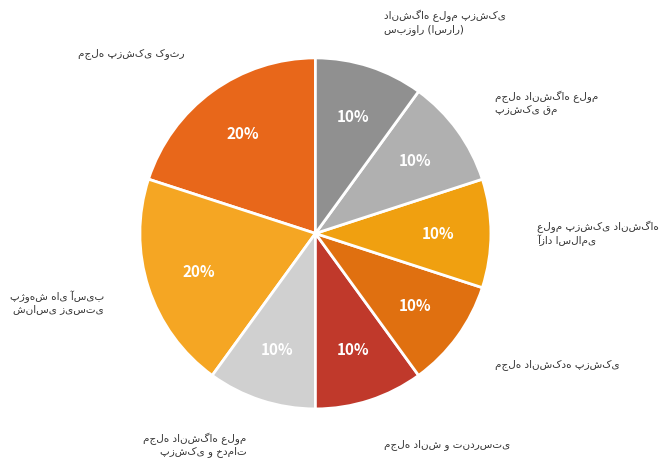

Rank the categories by value from highest to lowest.

مجله پزشکی کوثر, پژوهش های آسیب شناسی زیستی, مجله دانشگاه علوم پزشکی و خدمات بهداشتی, مجله دانش و تندرستی, مجله دانشکده پزشکی, علوم پزشکی دانشگاه آزاد اسلامی, مجله دانشگاه علوم پزشکی قم, دانشگاه علوم پزشکی سبزوار (اسرار)